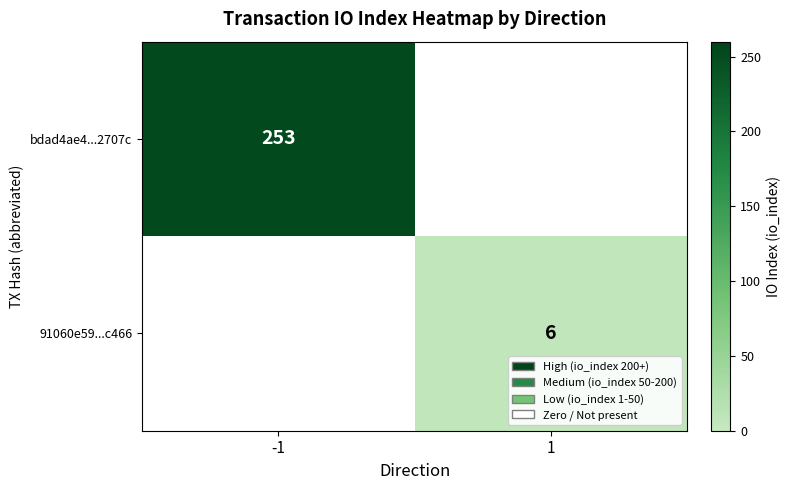

The value of bdad4ae4...2707c at -1 is 157. True or false?

False